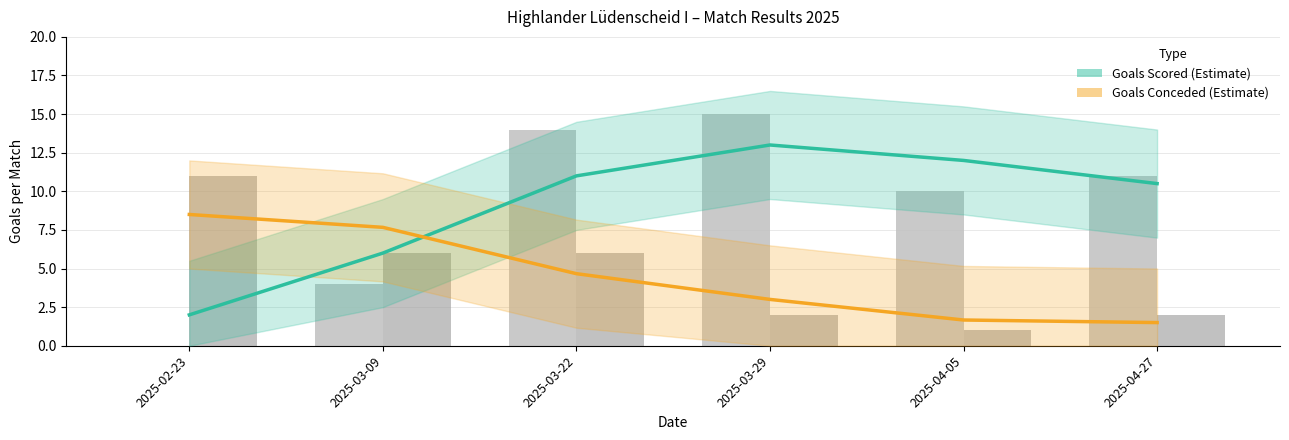

What is the lowest value of the Goals Scored (Estimate) series?

2.0